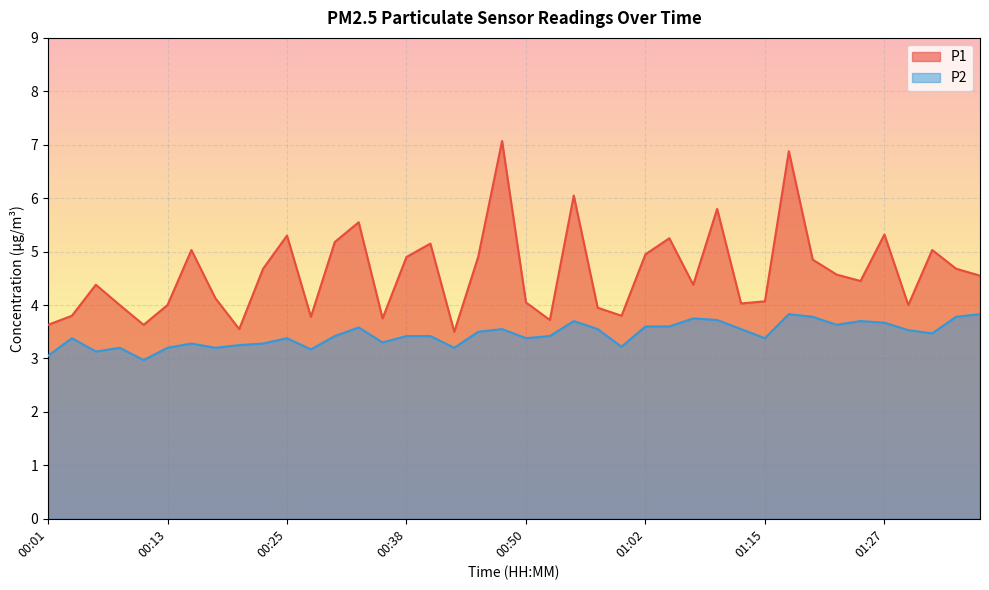

How many lines are shown in the chart?

2